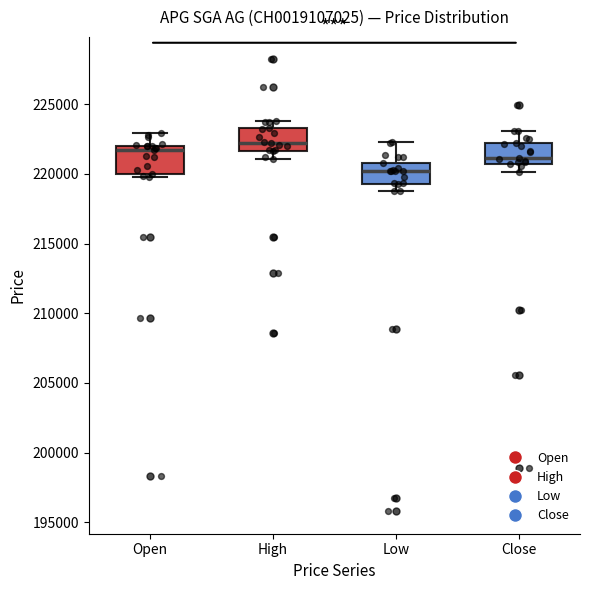

Where does the median line of the box for Open sit on the y-axis? The values are not printed on the chart, so give them approximately, as read against the axis.

221500